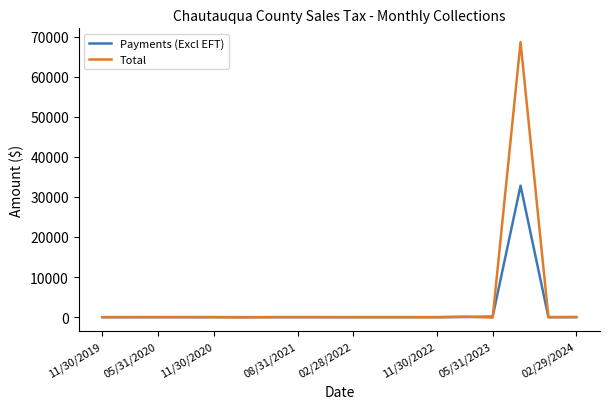

What is the maximum value for Total?

68619.4